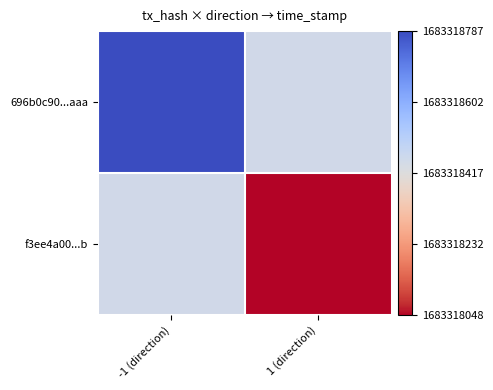

List the series in order of their overall mean, lowest first.

f3ee4a00ffbeb5928458ea7f03fd2bdb866179b, 696b0c90a17e1761aa2032c61dfdef6a9887aaa